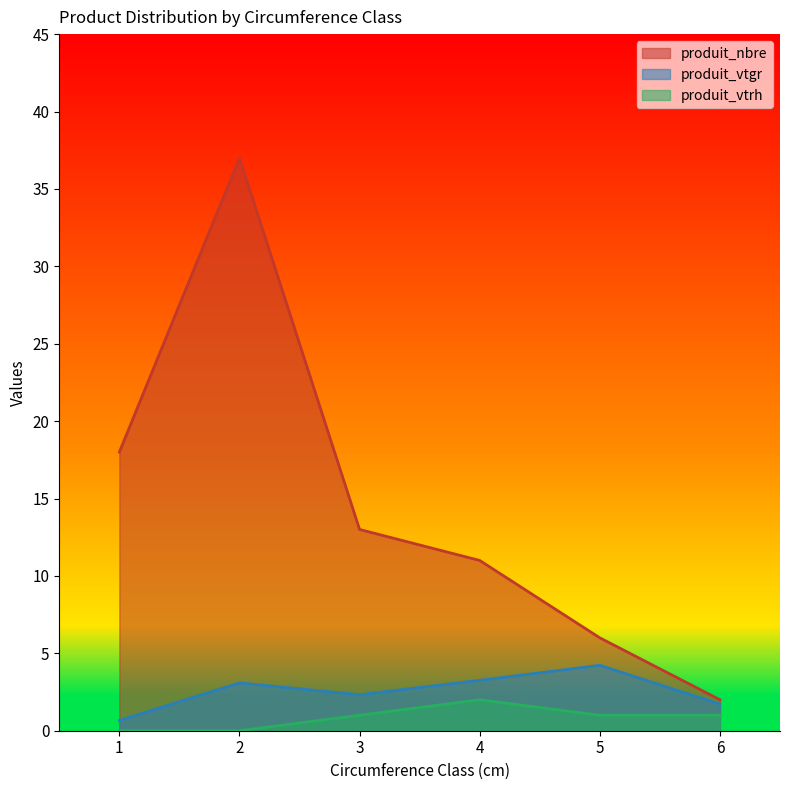

True or false: produit_vtrh has more than 1 points higher than both neighbors.

False